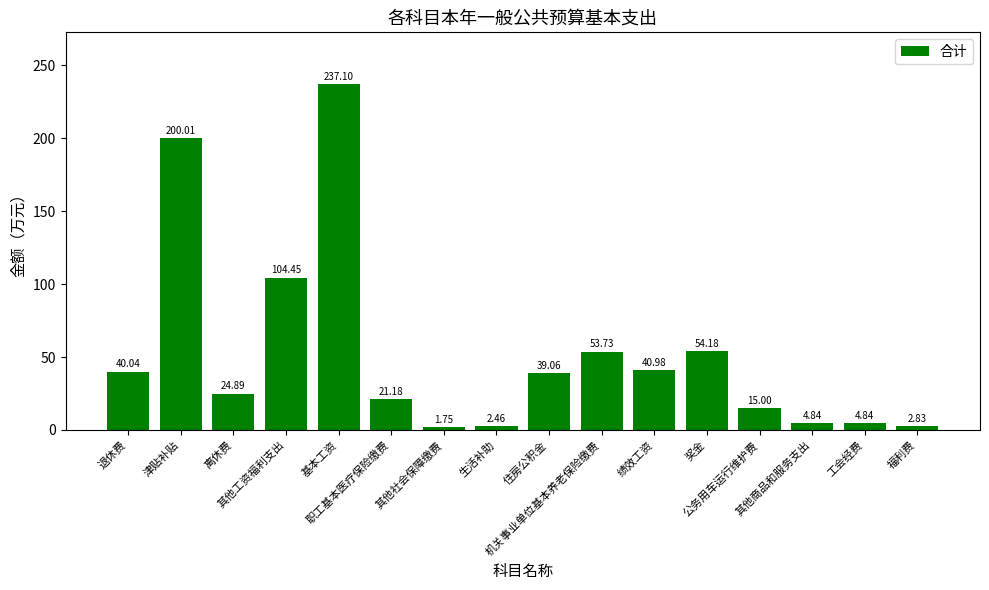

Which label corresponds to the smallest value in the chart?

其他社会保障缴费